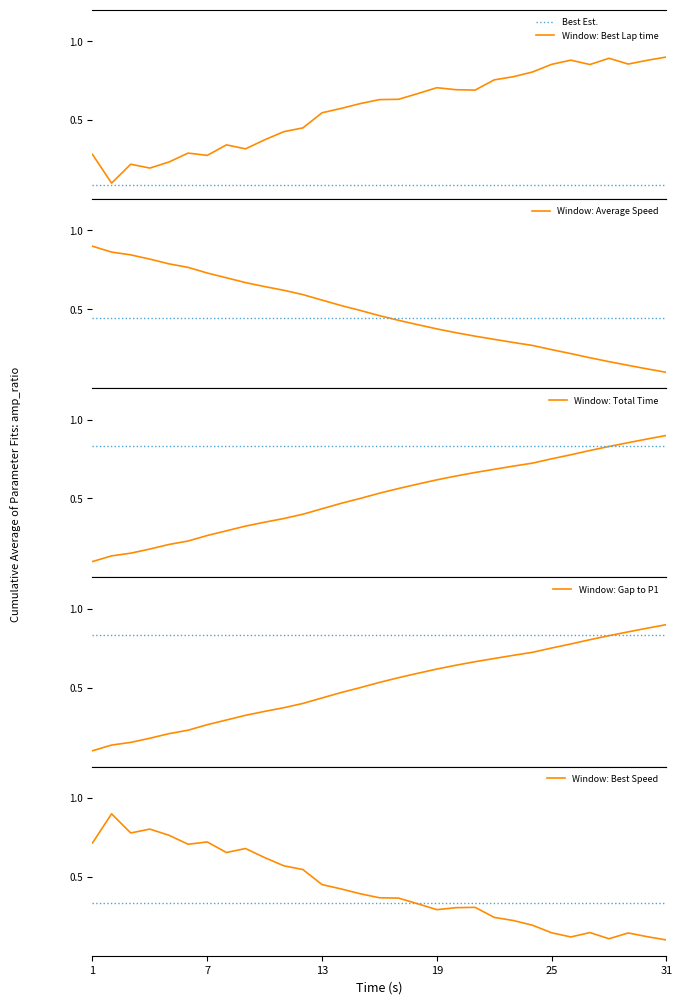

Is it true that Total Time equals 0.5 at 16?

True